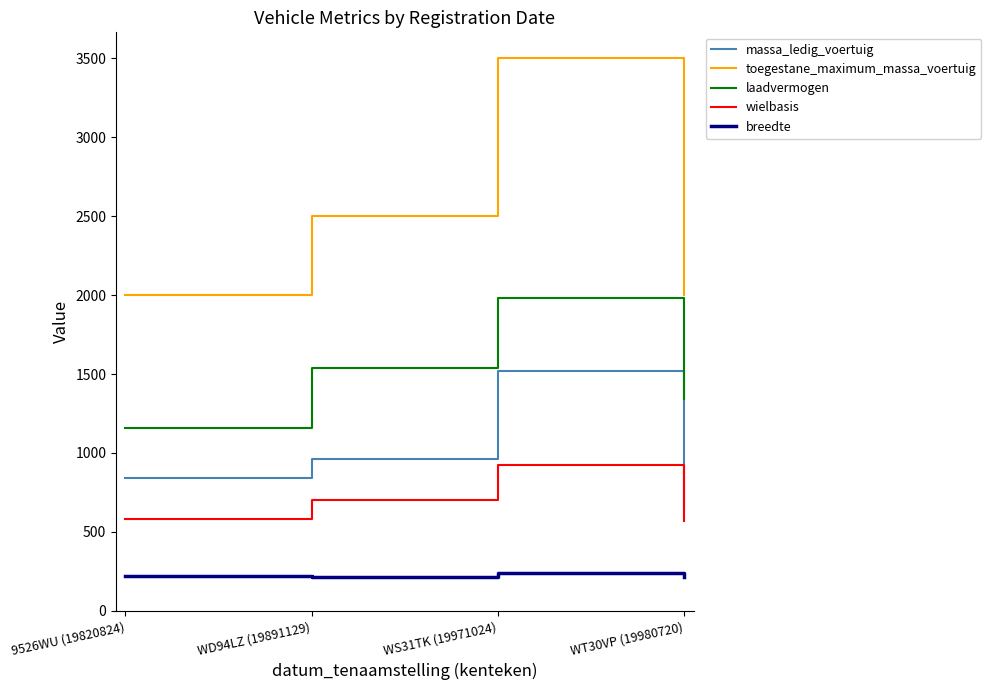

What is the sum of all breedte values?

884